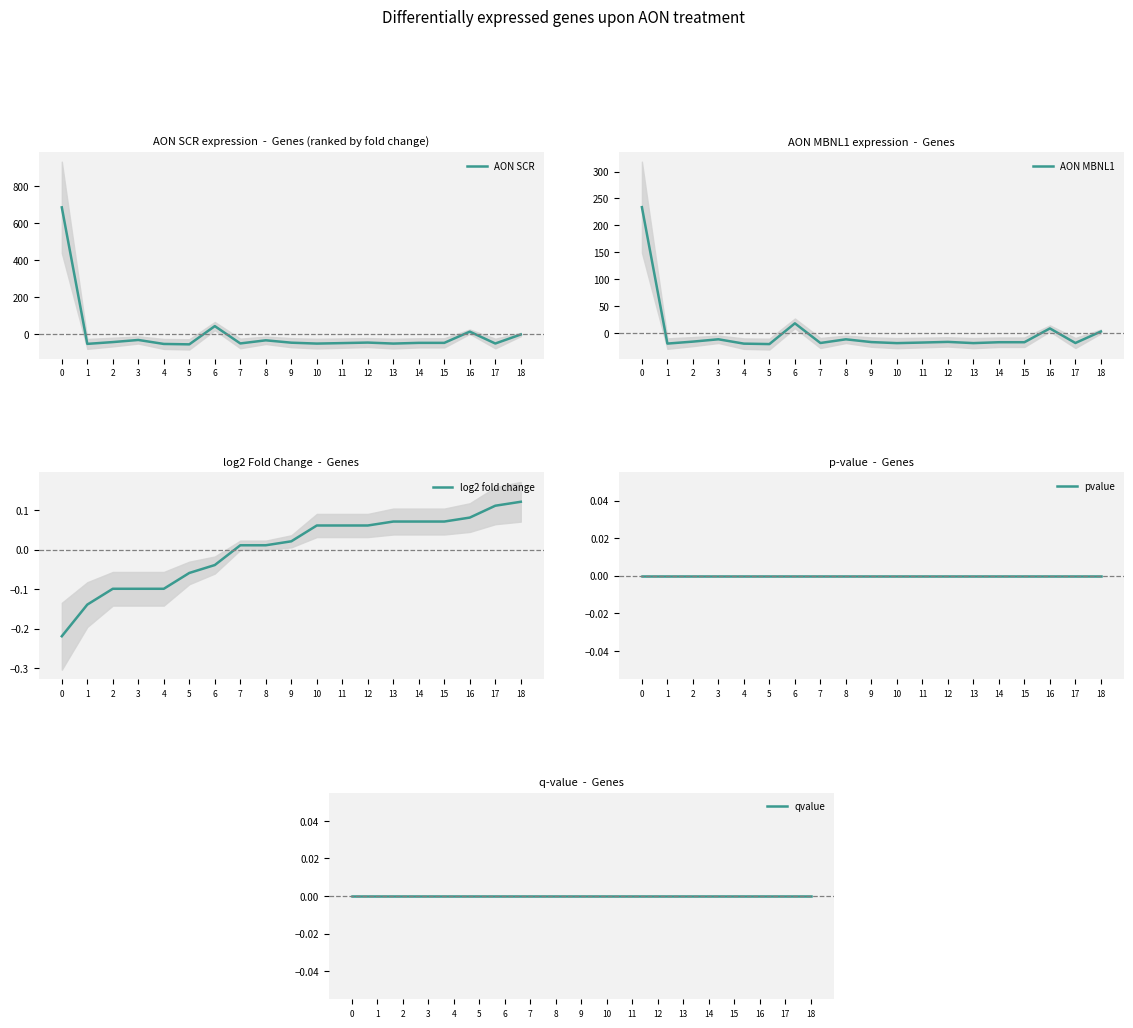

After their last crossing, which series has the higher values: pvalue or AON SCR?

pvalue